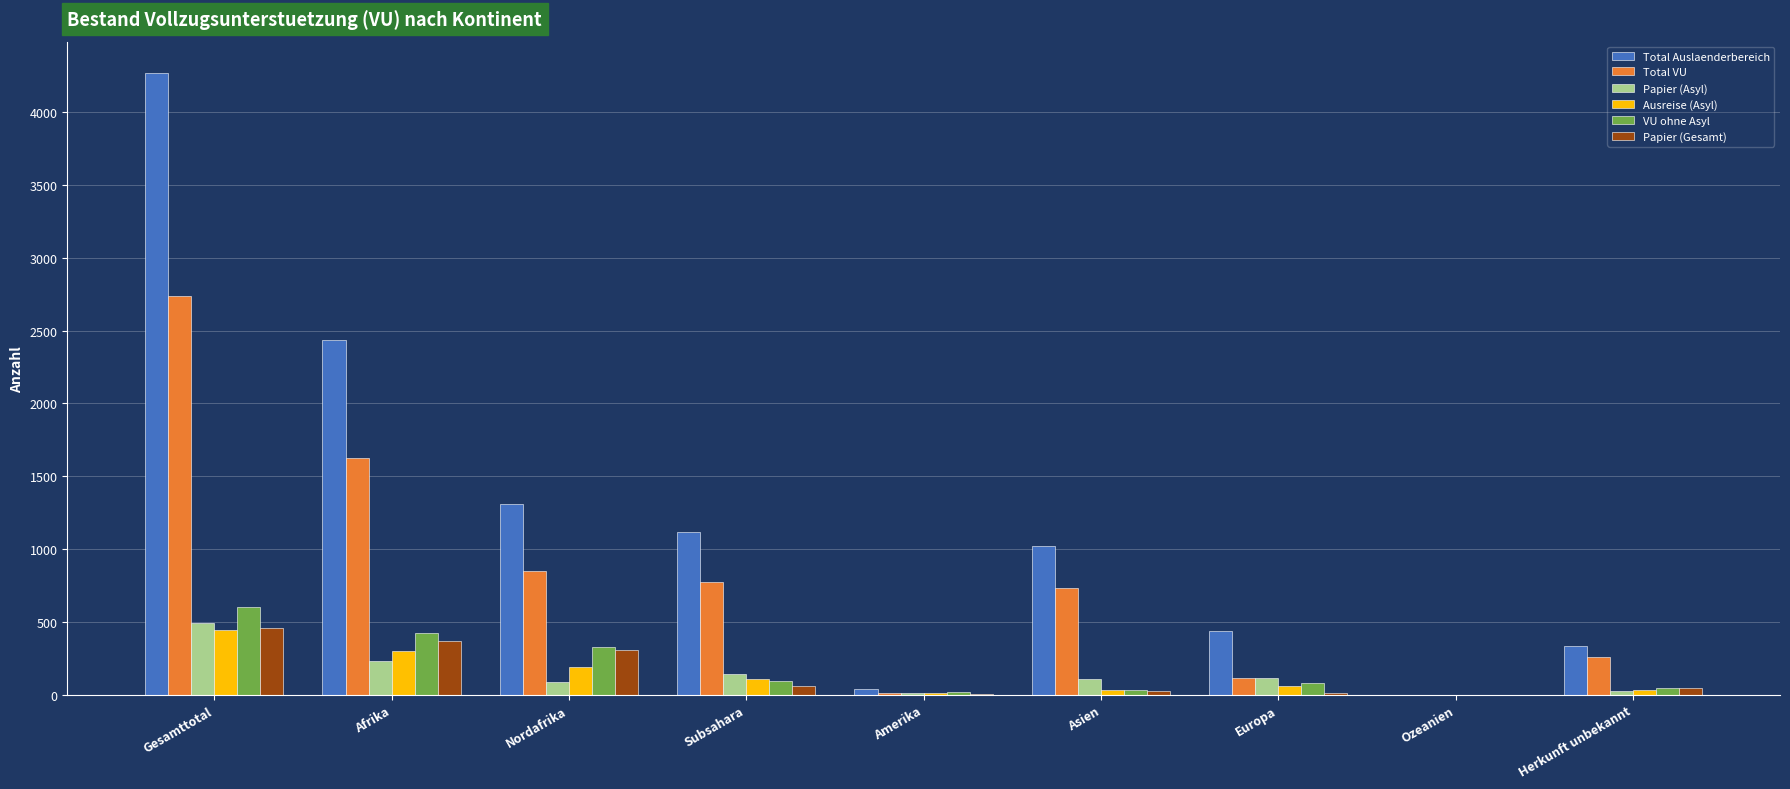

Between Ozeanien and Herkunft unbekannt, which series saw the biggest shift?

Total Auslaenderbereich